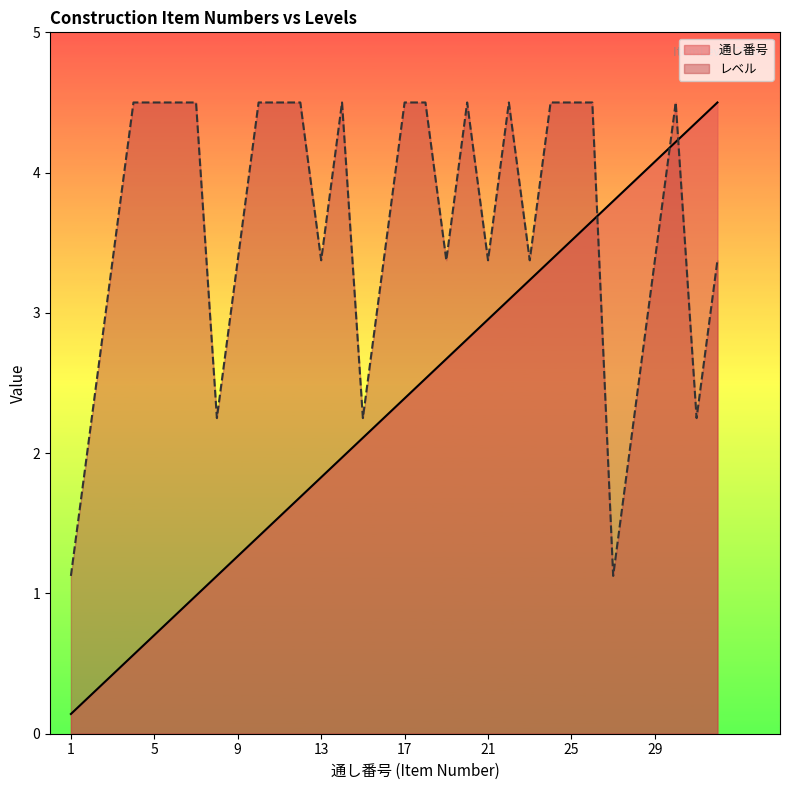

What is the difference between the highest and lowest values at 17?

2.1